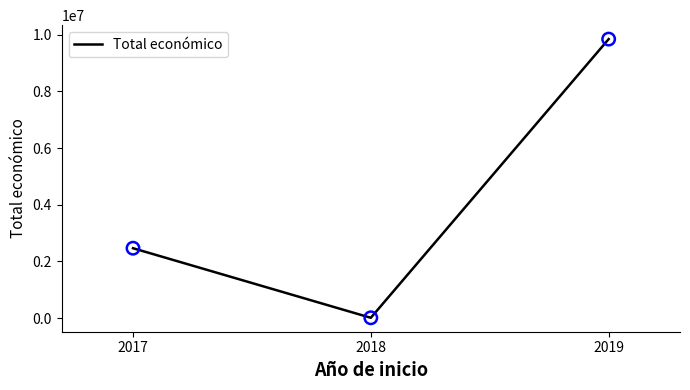

What is the change in value from 2017 to 2019?

+7383360